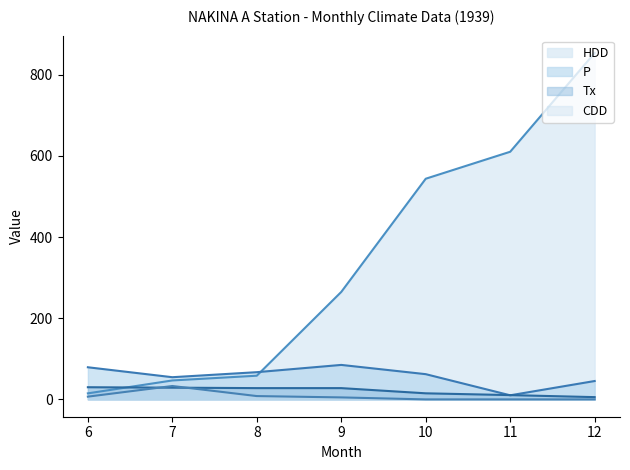

The Tx series shows 5.6 at 12. True or false?

True